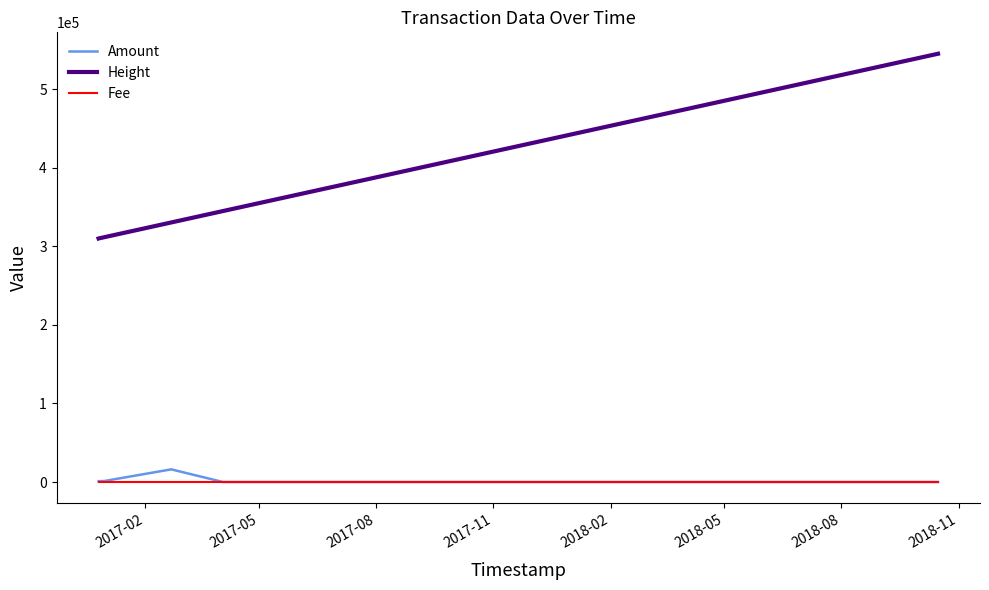

Does the chart display data point markers on the line(s)?

No